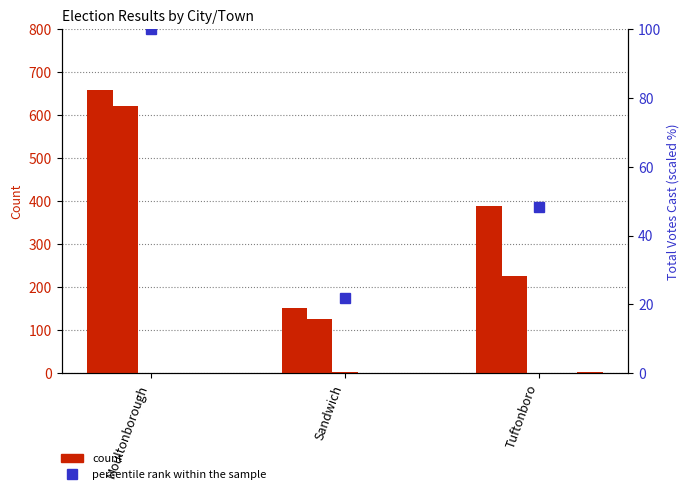

Which series has the widest spread of values?

Glenn Cordelli